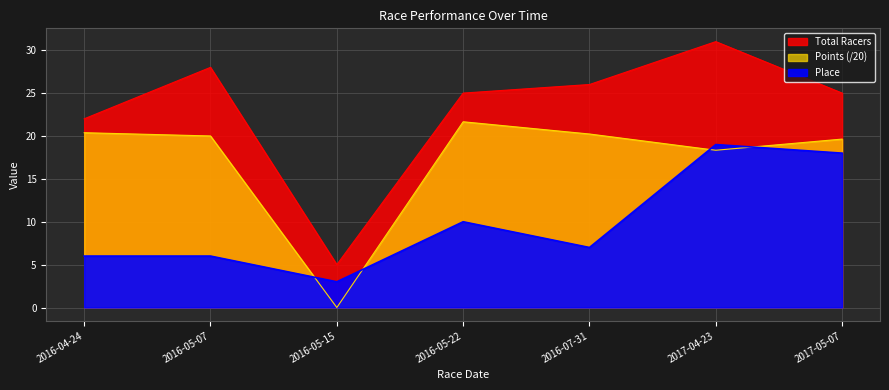

Reading left to right, extract all data points from this chart.

Place: 6.0	6.0	3.0	10.0	7.0	19.0	18.0
Total Racers: 22.0	28.0	5.0	25.0	26.0	31.0	25.0
Points: 20.4	20.0	0.0	21.7	20.2	18.3	19.6